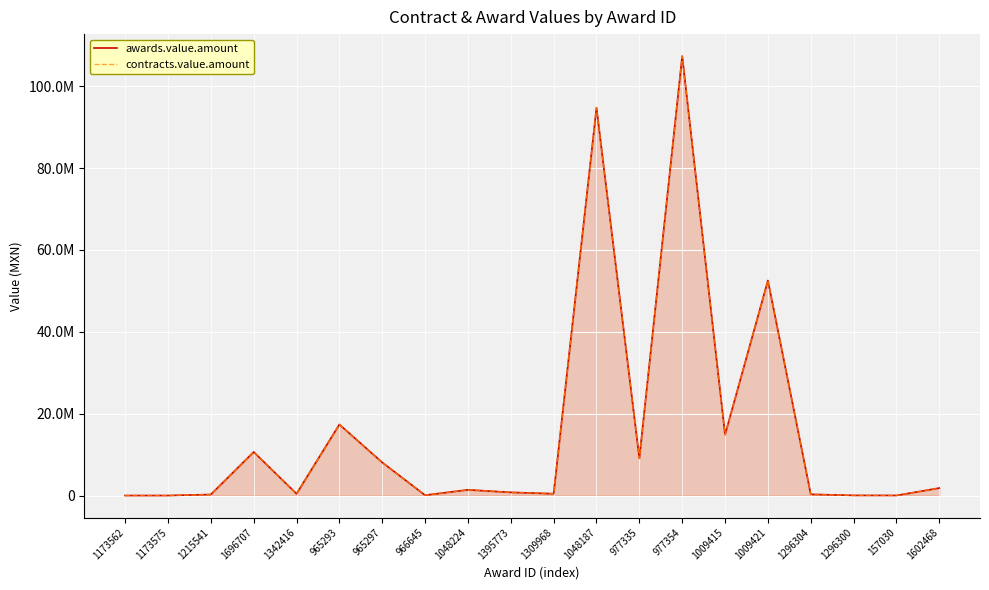

Between 1296304 and 157030, which series saw the biggest shift?

awards.value.amount